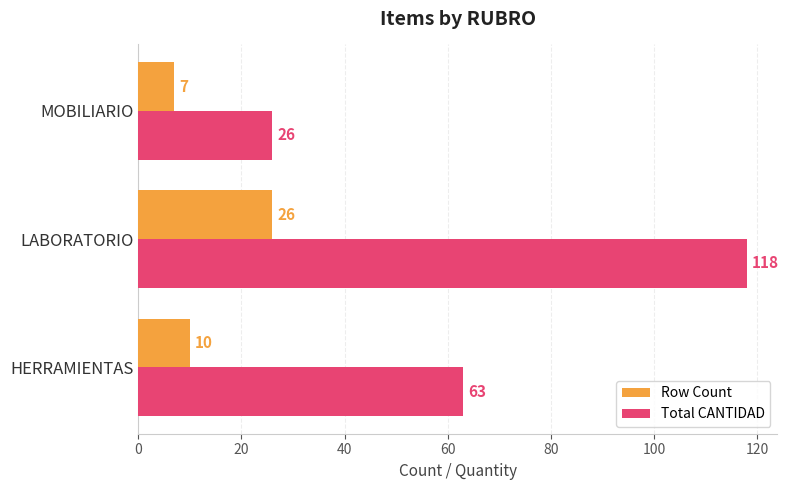

Read the Row Count value at HERRAMIENTAS, to the nearest 5.

10